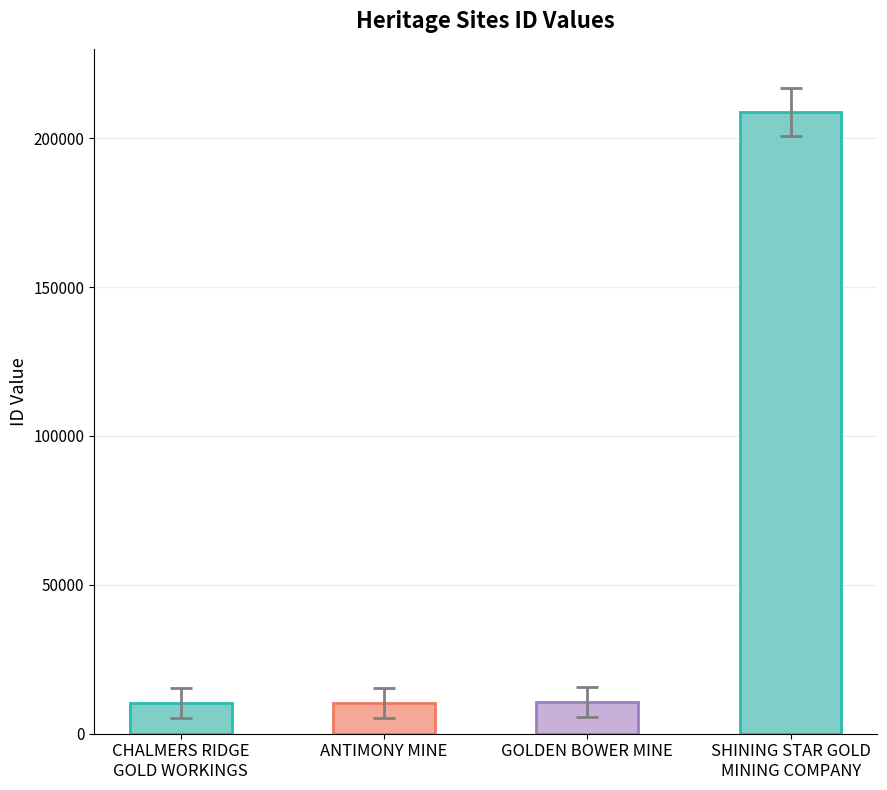

What is the sum of the values at ANTIMONY MINE and GOLDEN BOWER MINE?

20941